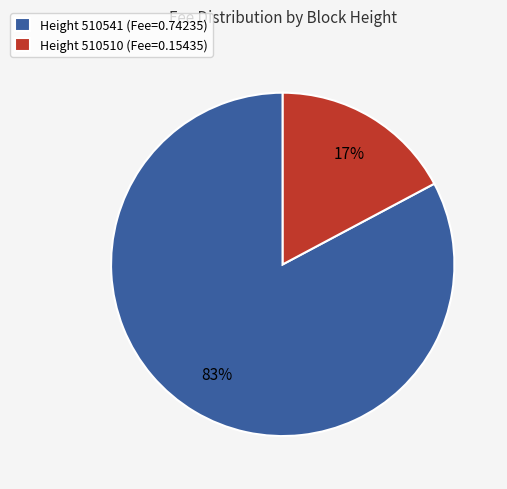

Does any single category account for the majority?

Yes